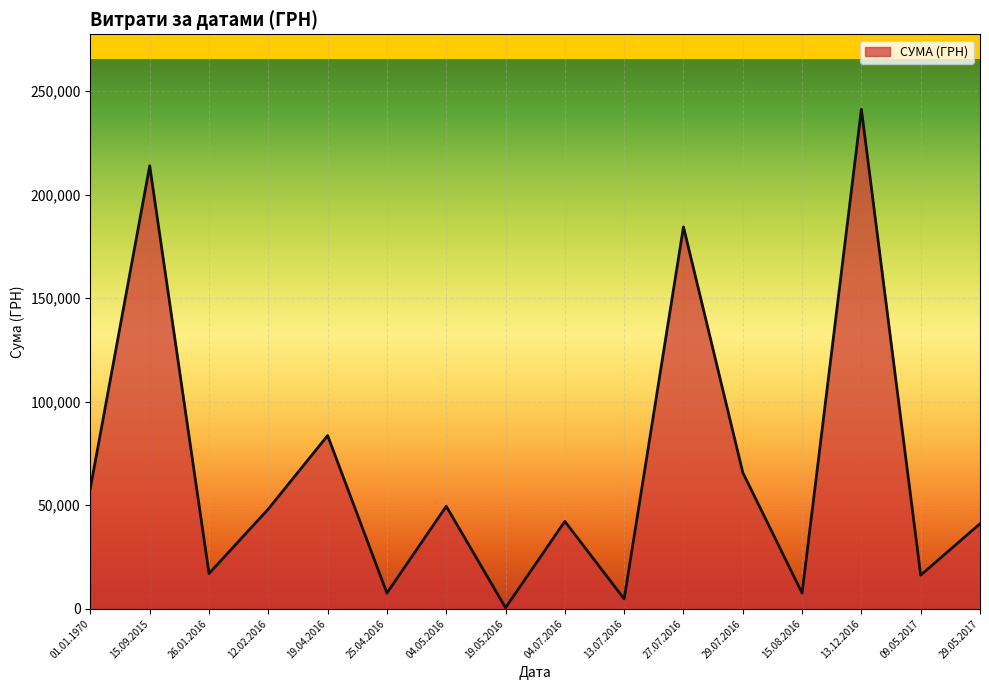

The value at 25.04.2016 is 7585.0. True or false?

True